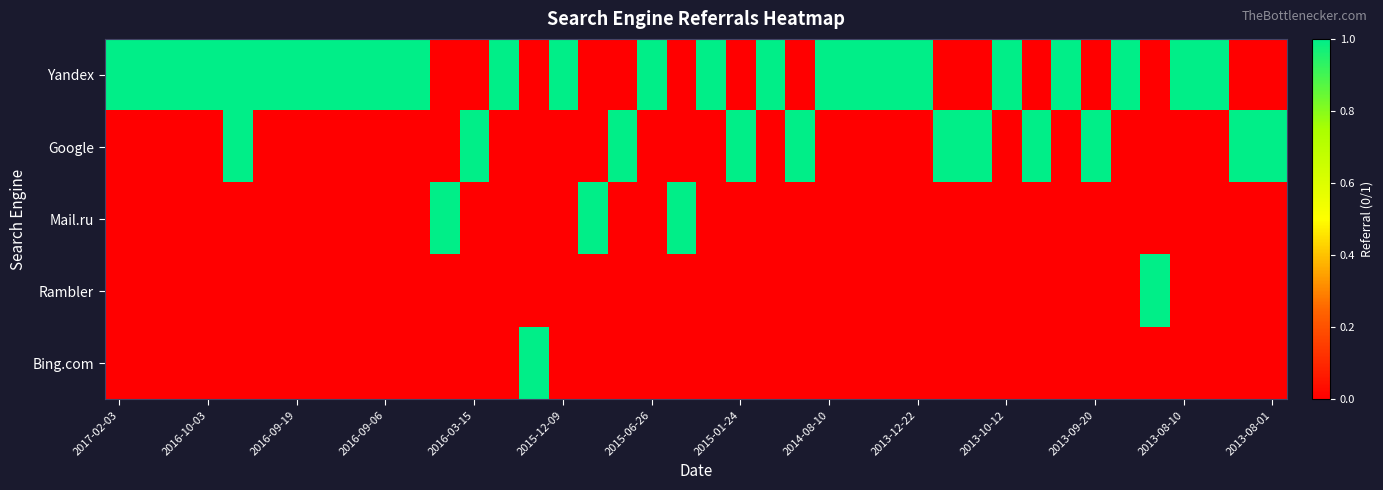

At how many categories does at least one series exceed 0?

40